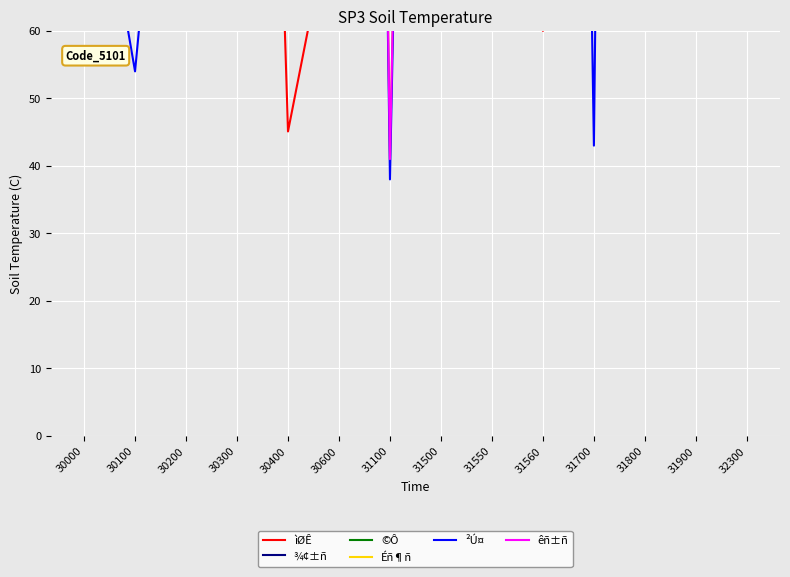

What is the sum of the ¾¢±ñ values at 31500 and 31550?

228.7